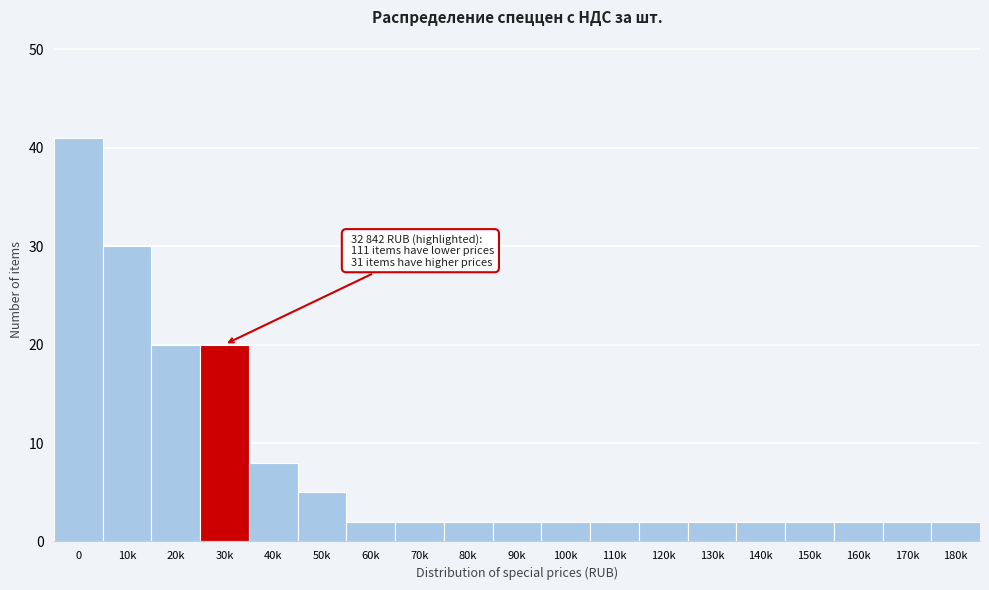

Reading right to left, transcribe all the data shown in this chart.

2	2	2	2	2	2	2	2	2	2	2	2	2	5	8	20	20	30	41